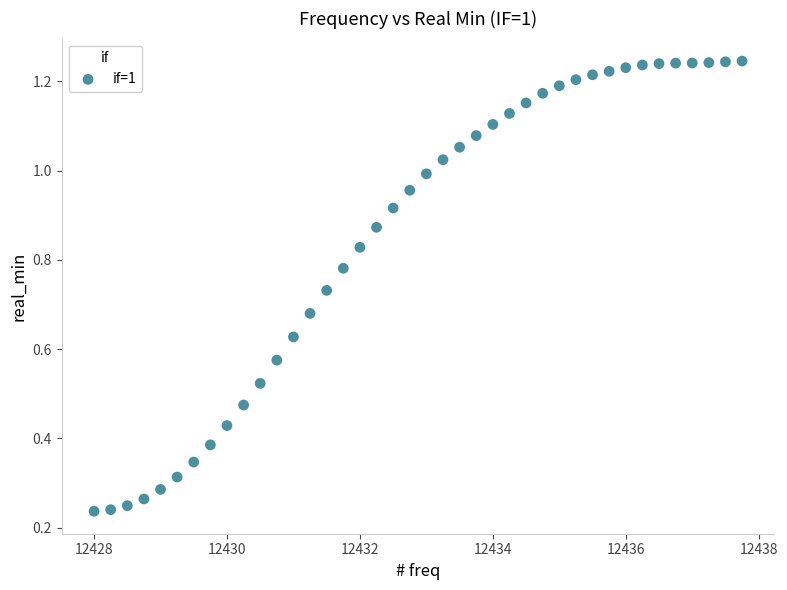

What is the range of X values (max minus min)?

9.8